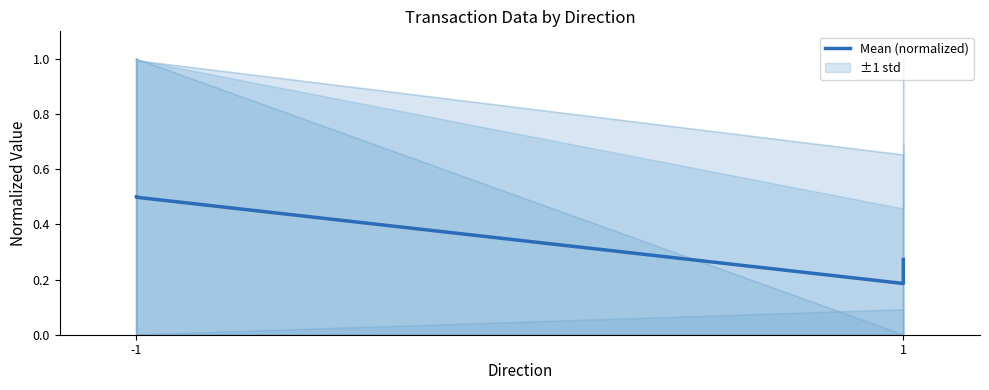

How many values are between 0 and 1?

4